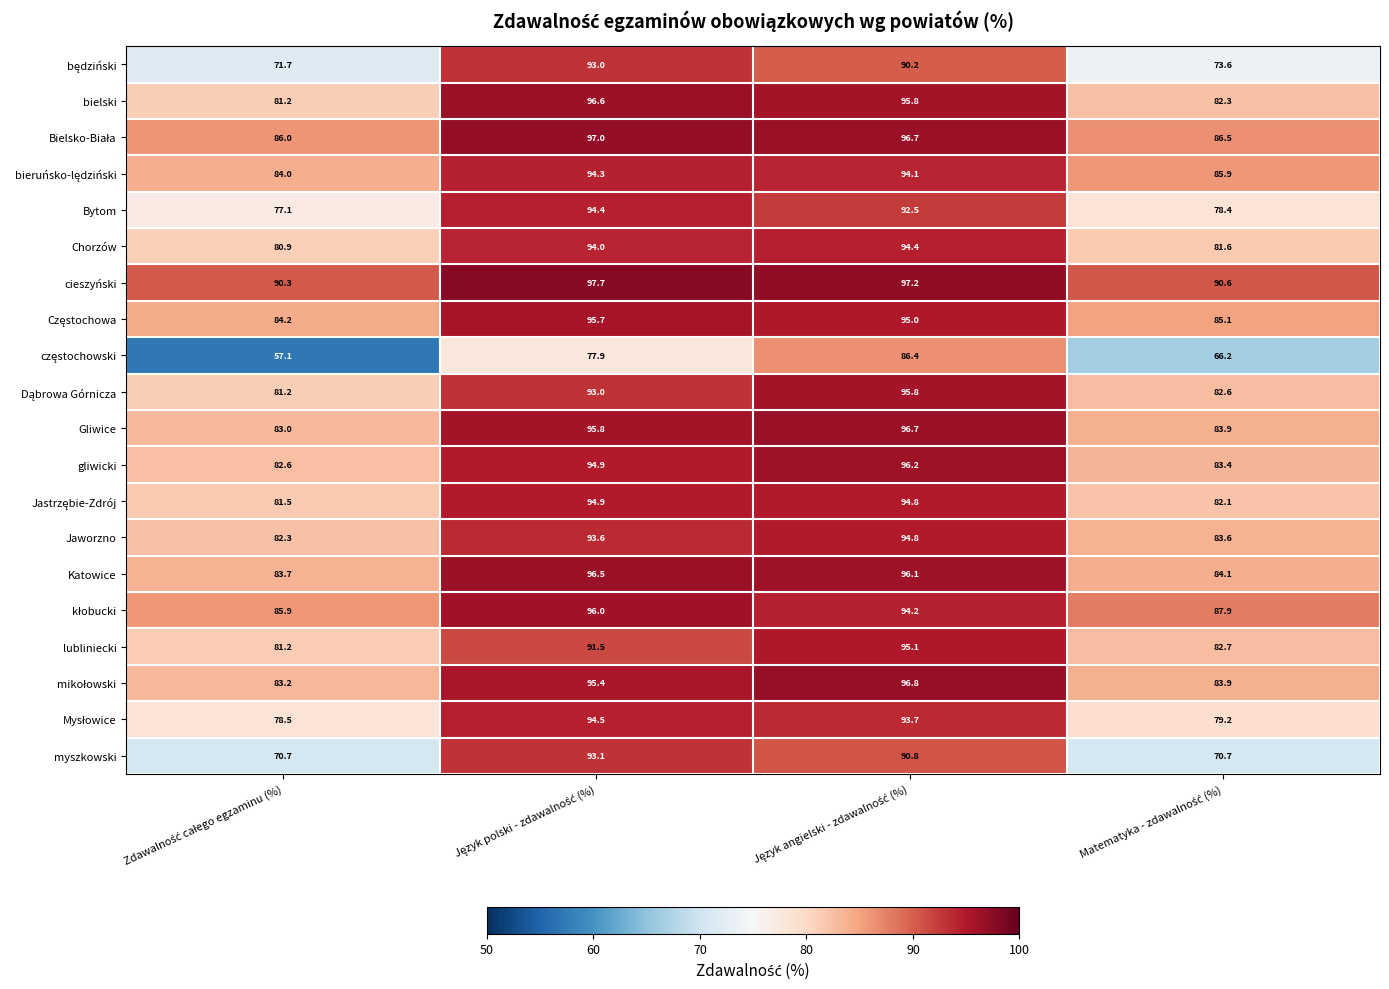

Which series has the largest total across all categories?

cieszyński